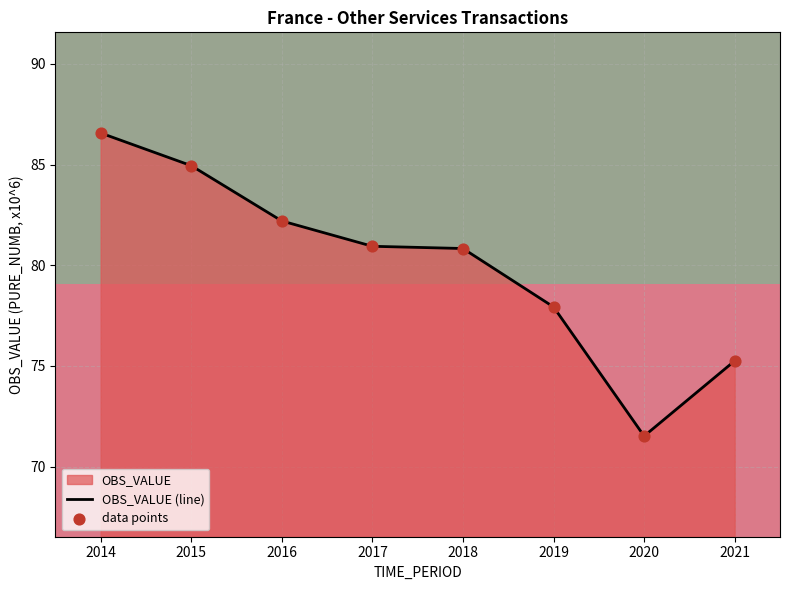

Approximately how many times larger is the value at 2014 compared to 2017?

1.1